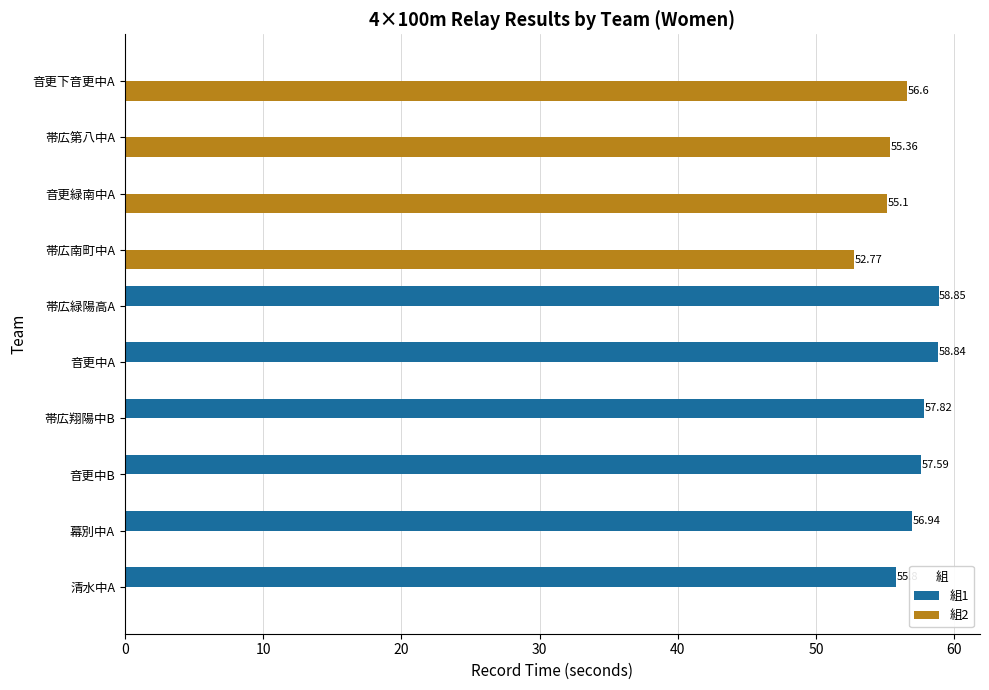

At which category is the sum across all series the highest?

帯広緑陽高A